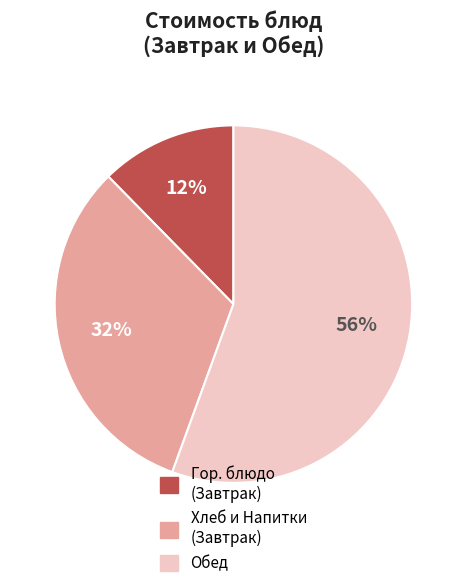

Is there any slice that represents more than half of the pie?

Yes